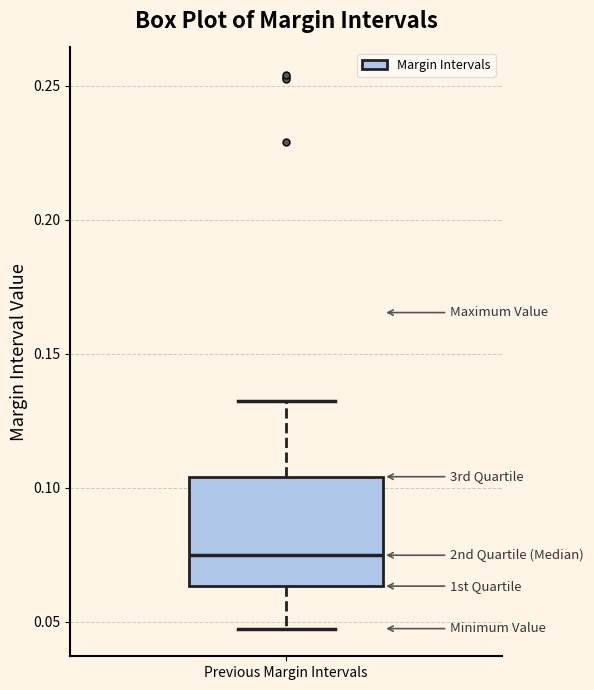

Transcribe this box plot: give where the median line is, the range the box spans, and where the two whiskers end, as read against the y-axis. The values are not printed on the chart, so give them approximately, as read against the axis.

median 0.075, box 0.065 to 0.105, whiskers 0.050 to 0.130